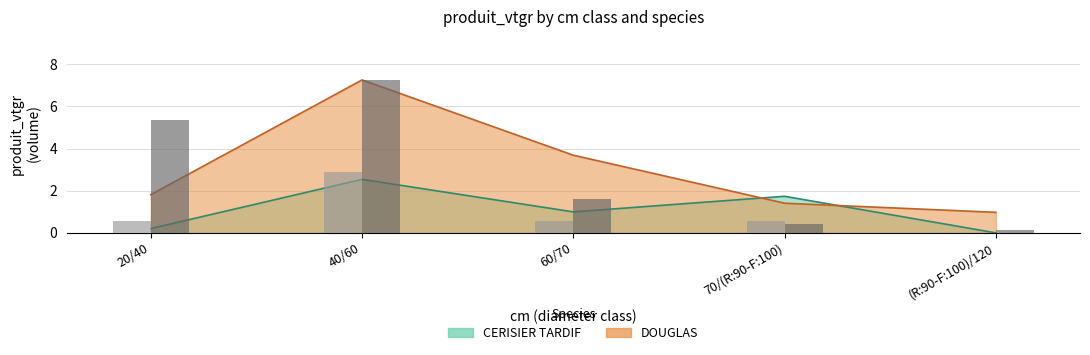

What is the difference between the produit_nbre (CERISIER) values at 40/60 and 60/70?

2.3